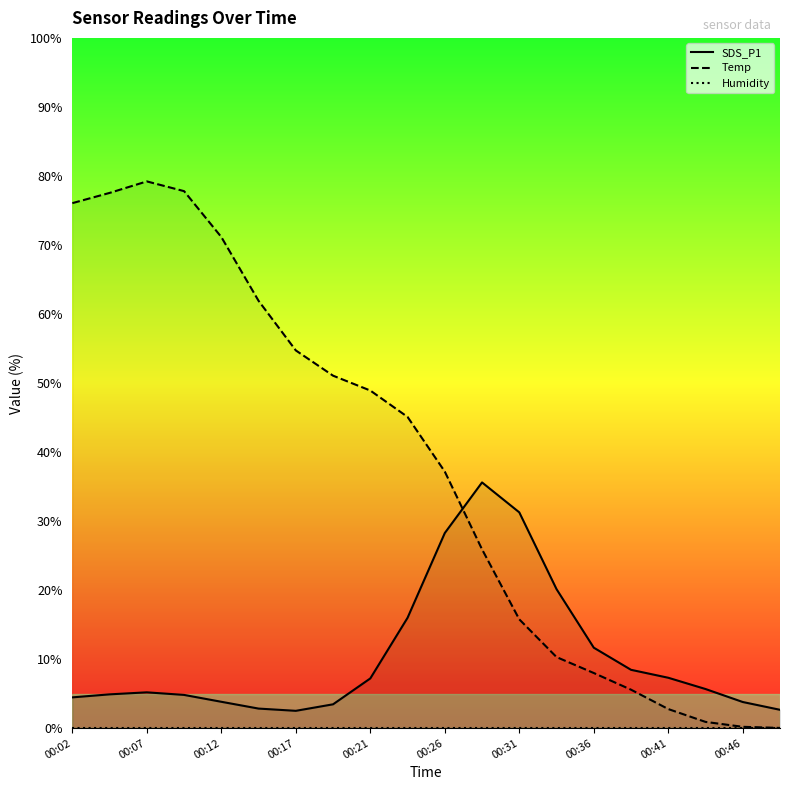

The value of Temp at 00:36 is 3.1. True or false?

False